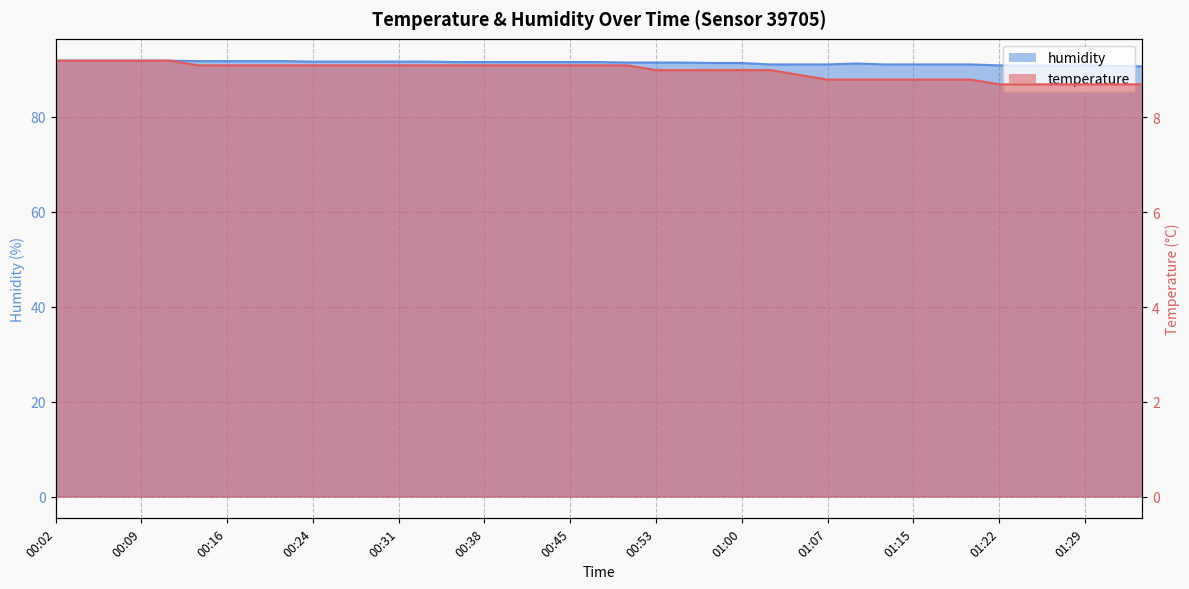

What is the total value across all series at 01:27?

99.5